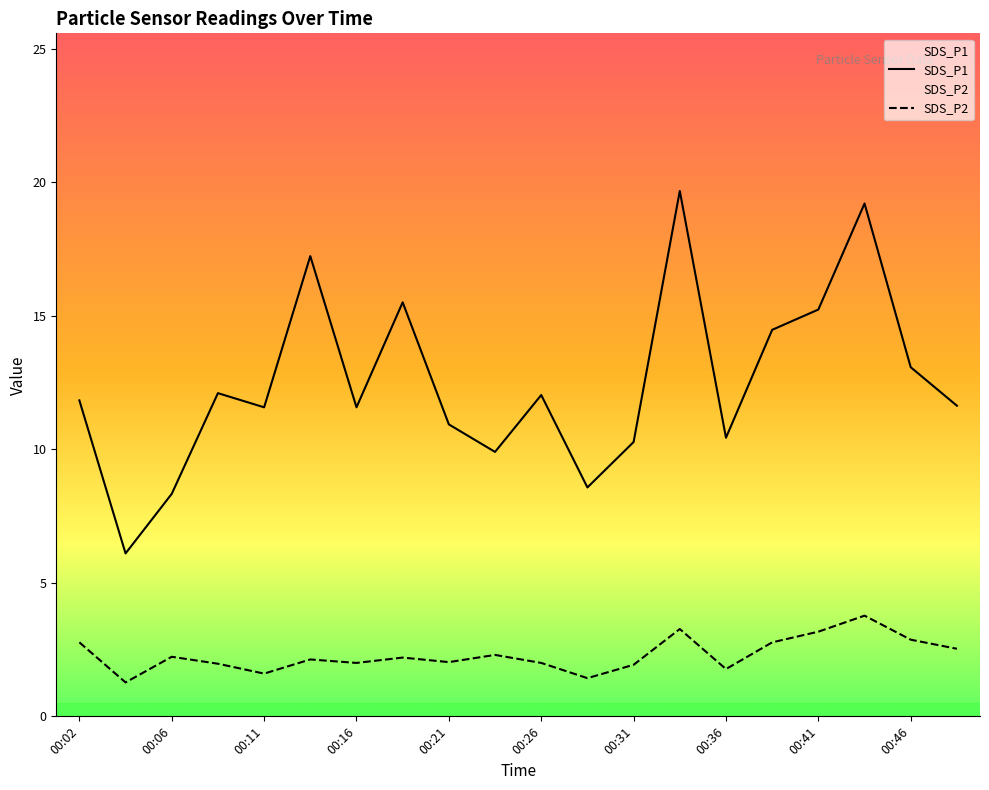

Where is the first local minimum for SDS_P2?

00:04